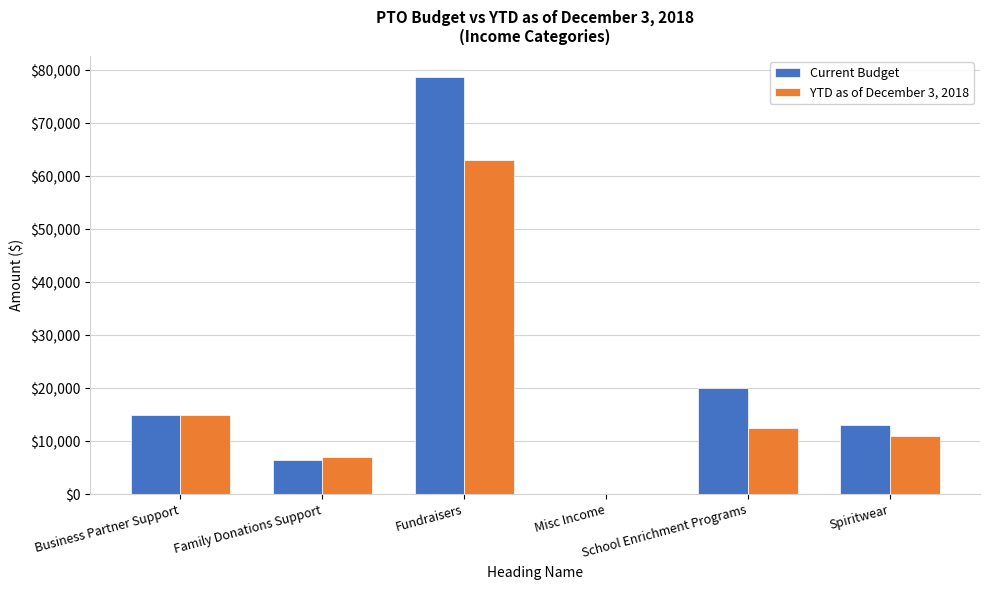

Which series has the largest total across all categories?

Current Budget